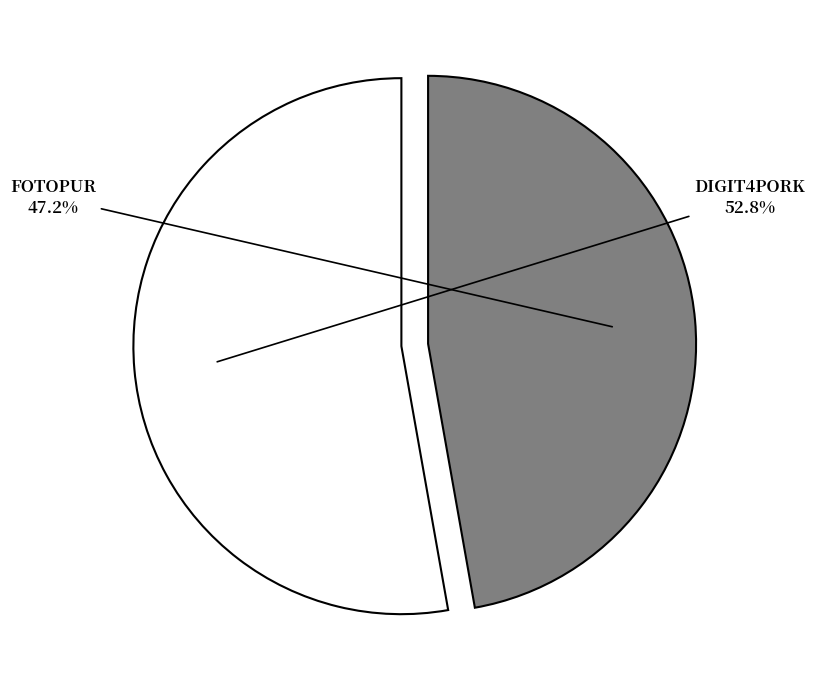

Is there any slice that represents more than half of the pie?

Yes